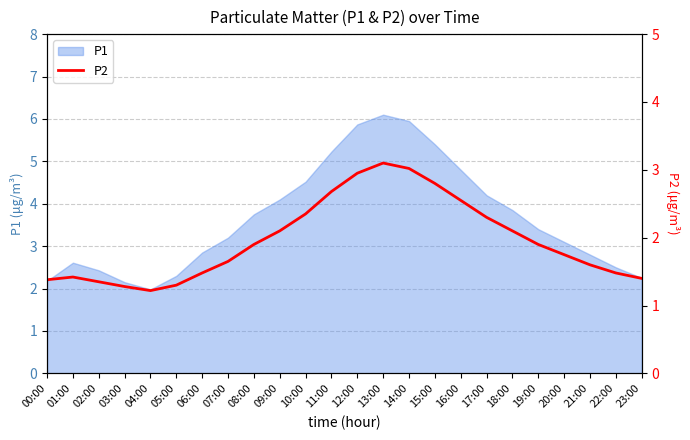

The chart shows a value of 2.1 at 05:00. True or false?

False